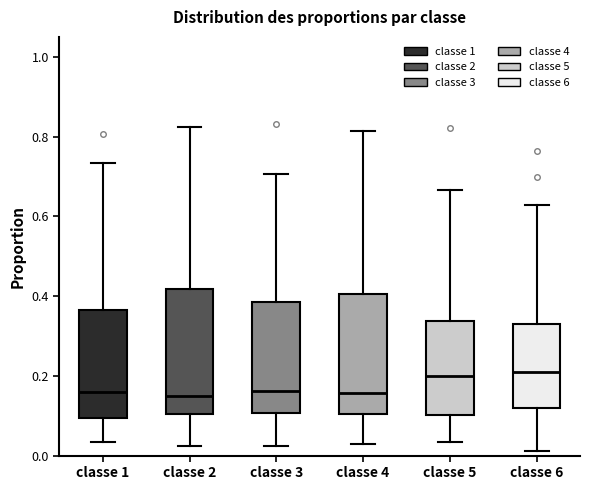

Reading left to right, read every box against the y-axis: the position of its median line, the range the box covers, and the ends of its whiskers. The values are not printed on the chart, so give them approximately, as read against the axis.

classe 1: median 0.16, box 0.10 to 0.36, whiskers 0.04 to 0.74
classe 2: median 0.16, box 0.10 to 0.42, whiskers 0.02 to 0.82
classe 3: median 0.16, box 0.10 to 0.38, whiskers 0.02 to 0.70
classe 4: median 0.16, box 0.10 to 0.40, whiskers 0.02 to 0.82
classe 5: median 0.20, box 0.10 to 0.34, whiskers 0.04 to 0.66
classe 6: median 0.22, box 0.12 to 0.32, whiskers 0.02 to 0.62